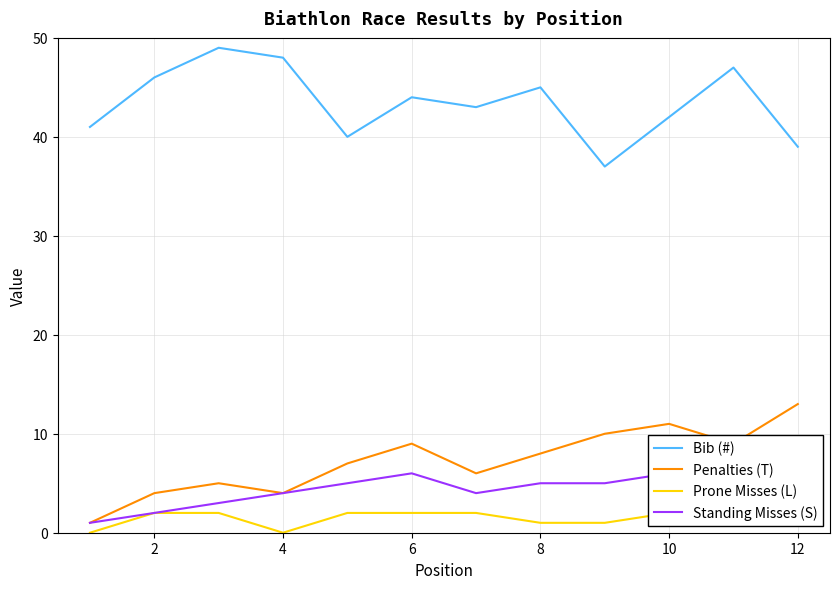

What are all the series names shown in the legend?

Bib (#), Penalties (T), Prone Misses (L), Standing Misses (S)